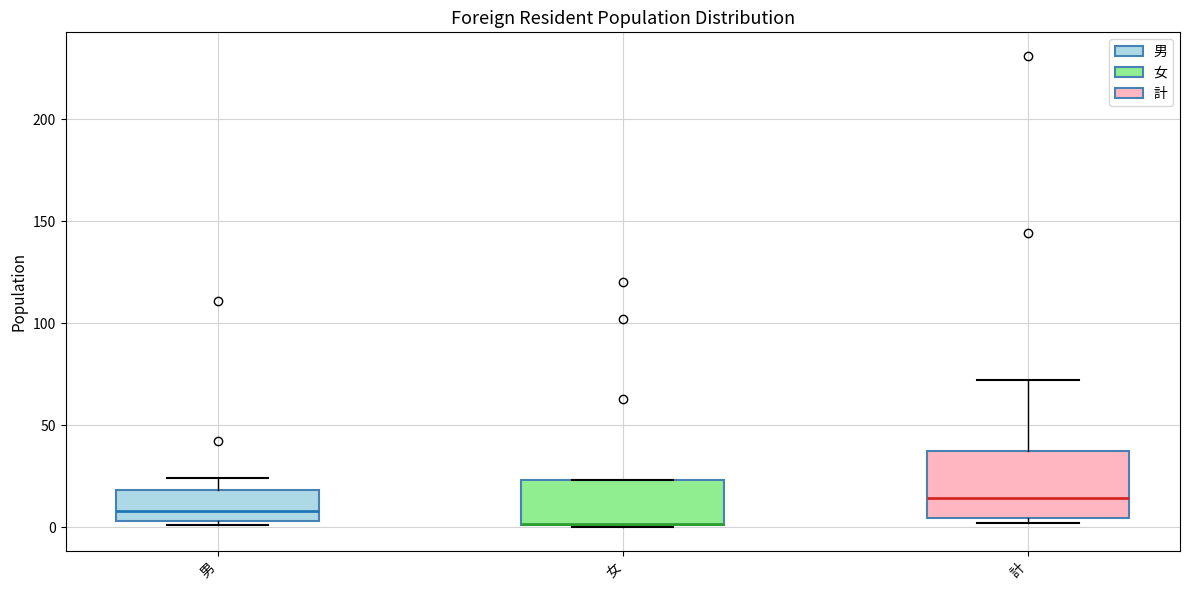

Comparing the boxes themselves (not the whiskers), which one is the tallest?

計